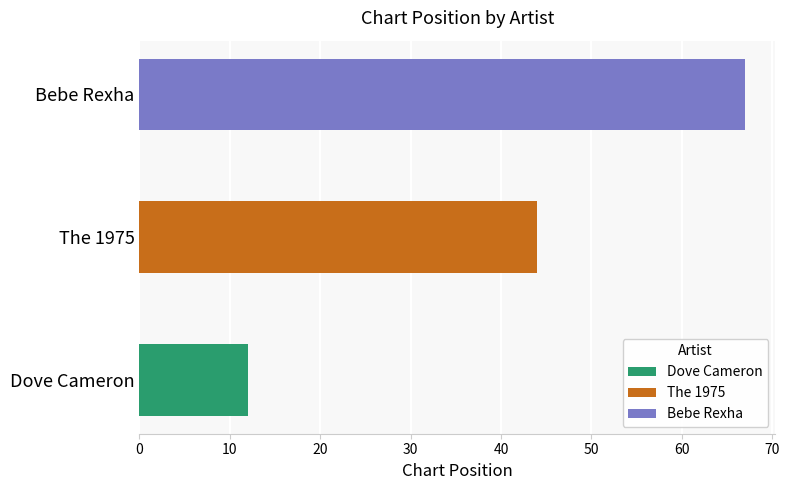

Which category has the highest value across all series?

Bebe Rexha